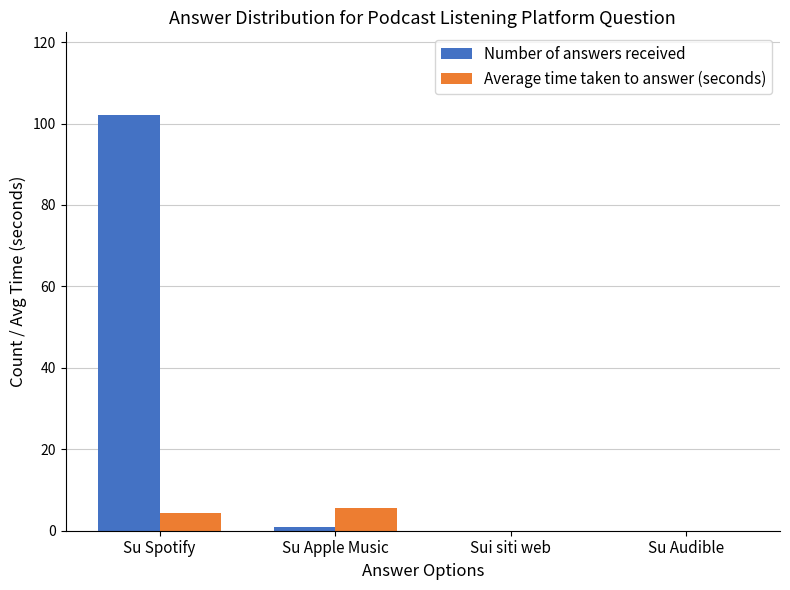

How many data points does each series have?

4